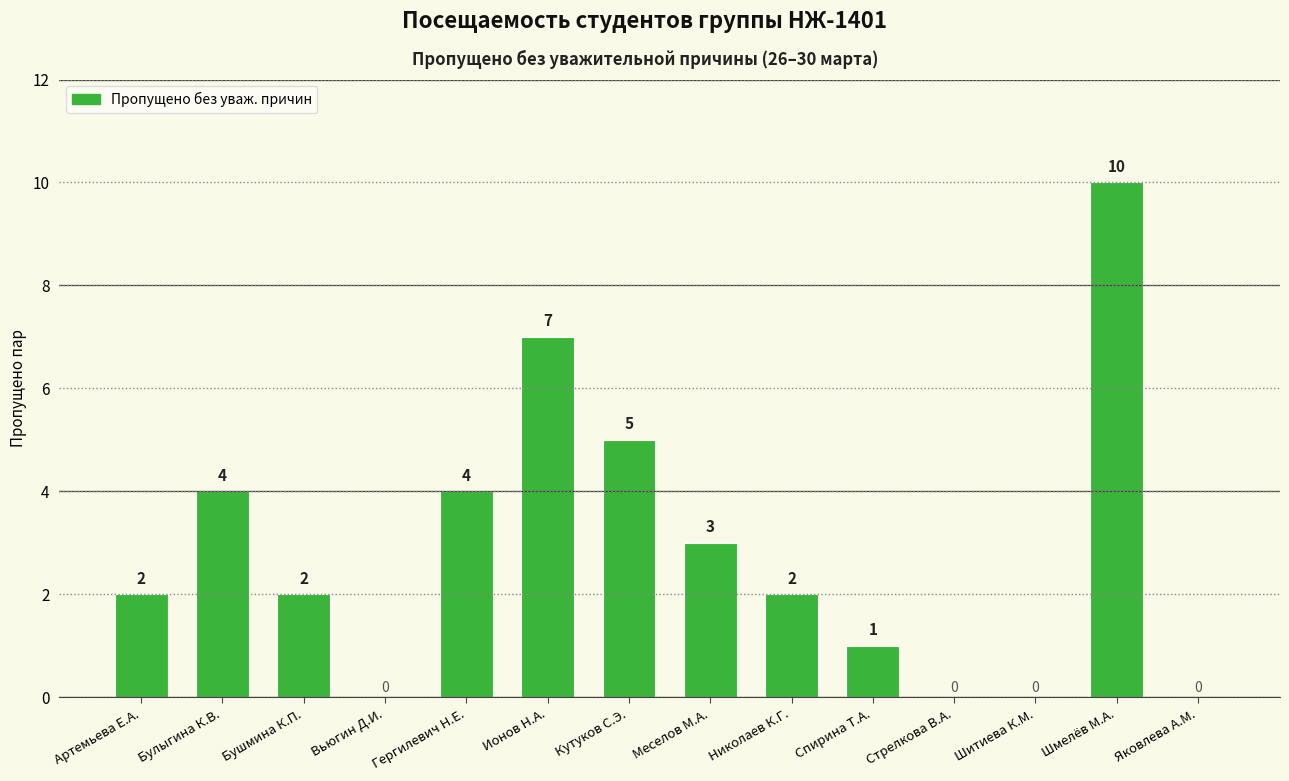

How many series are shown in this chart?

1